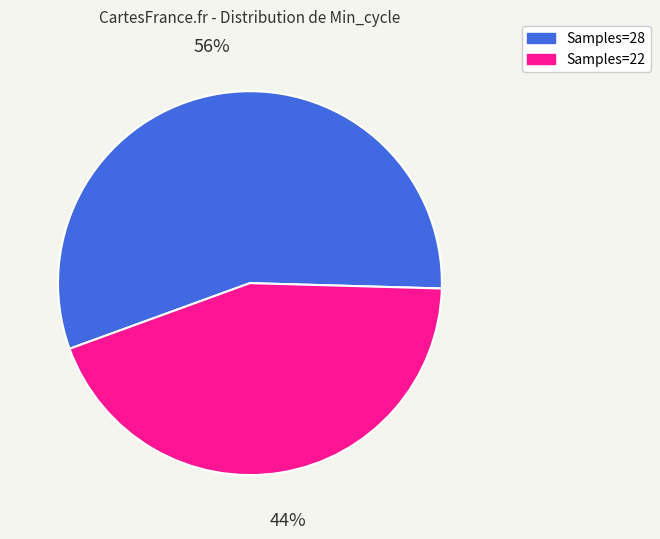

Which slice is the largest?

Samples=28